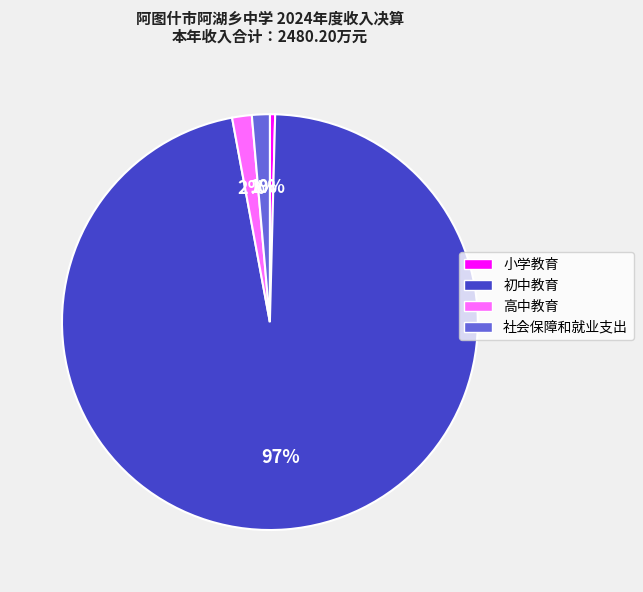

What is the majority slice?

初中教育